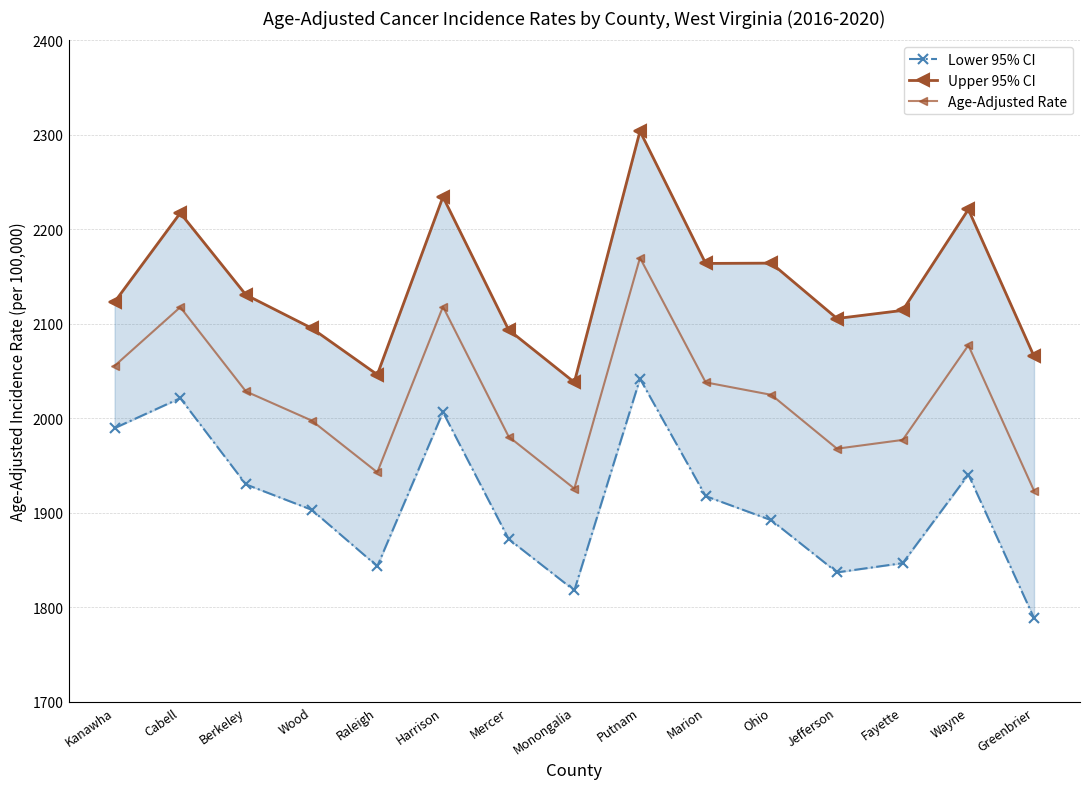

Which category has the highest value in the Upper 95% CI series?

Putnam